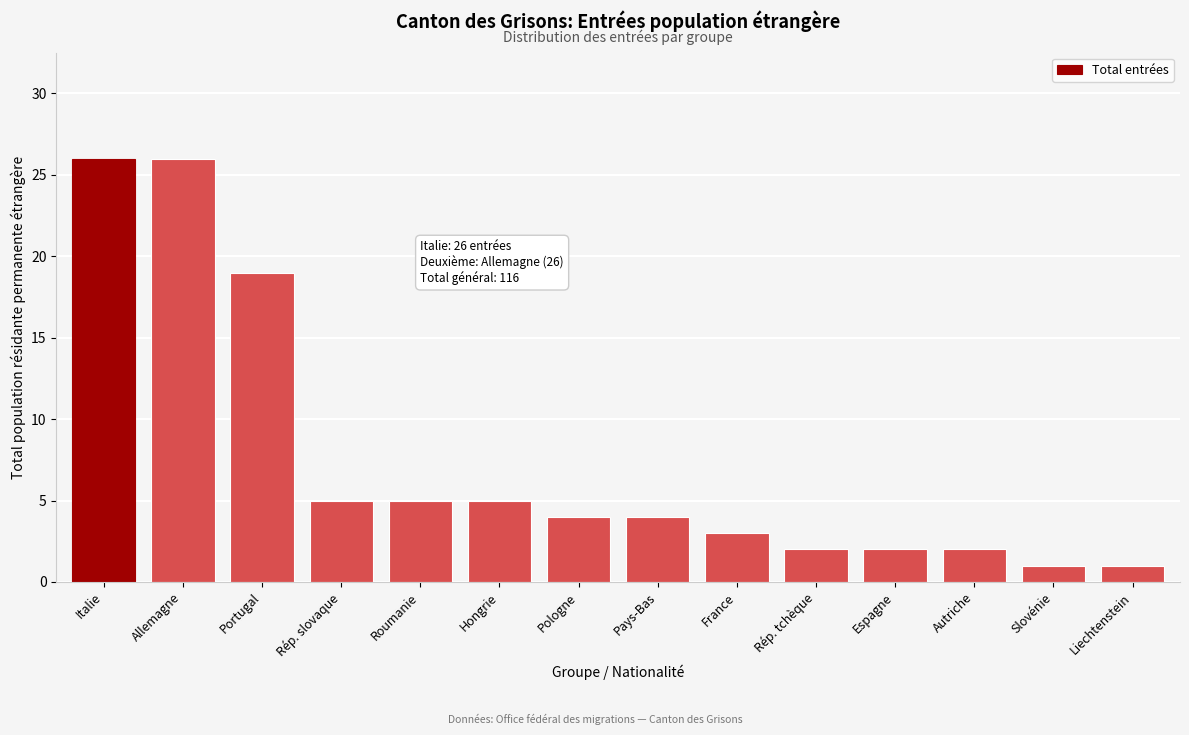

Reading left to right, transcribe all the data shown in this chart.

26	26	19	5	5	5	4	4	3	2	2	2	1	1